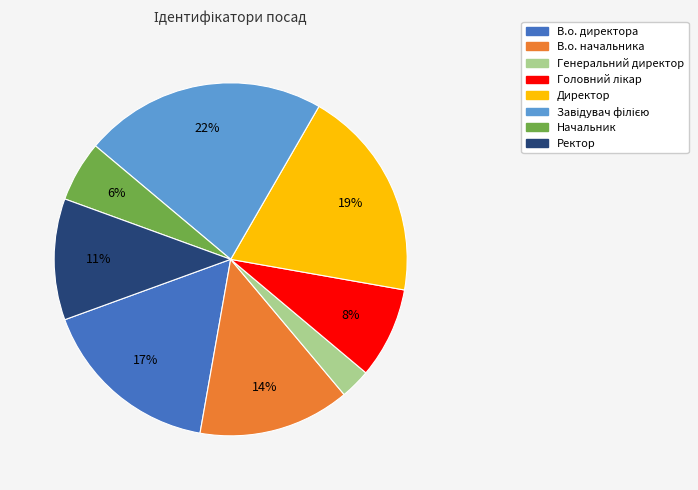

To the nearest percent, what is the combined percentage of В.о. начальника and Директор?

33%